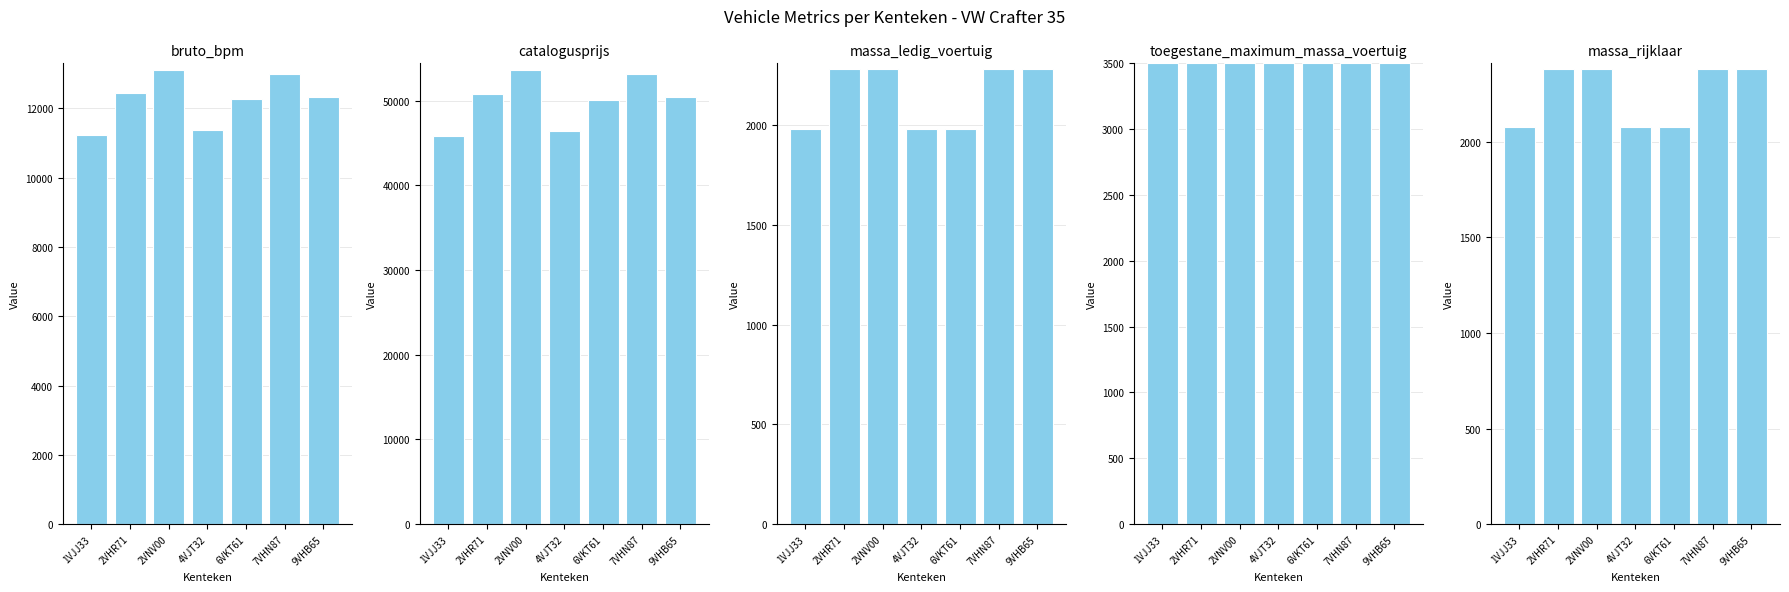

Which series changed the most between 2VHR71 and 2VNV00?

catalogusprijs